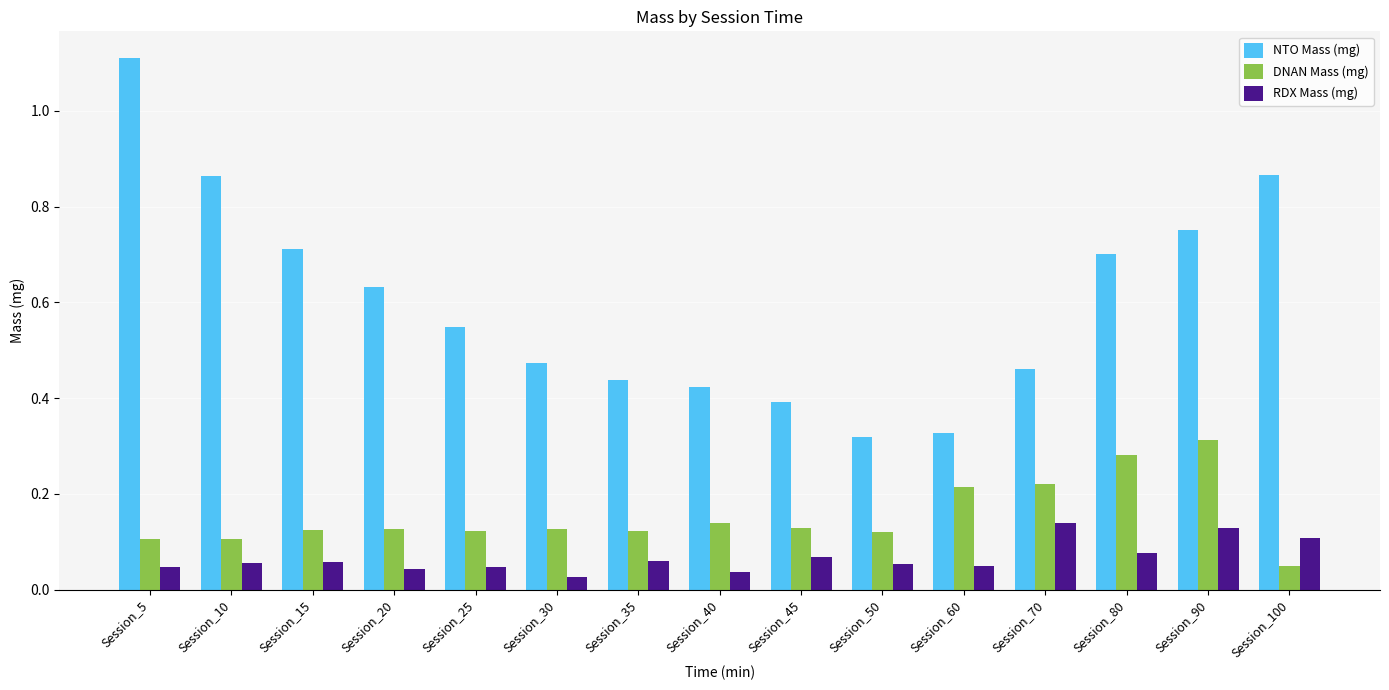

What is the difference between the highest and lowest values at Session_15?

0.7